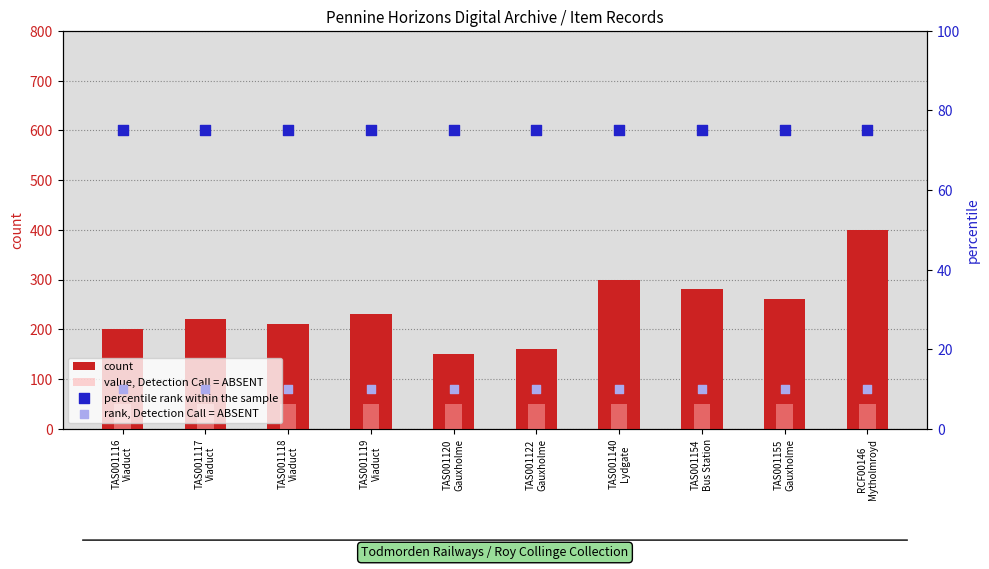

Which series contains the highest Y value?

count